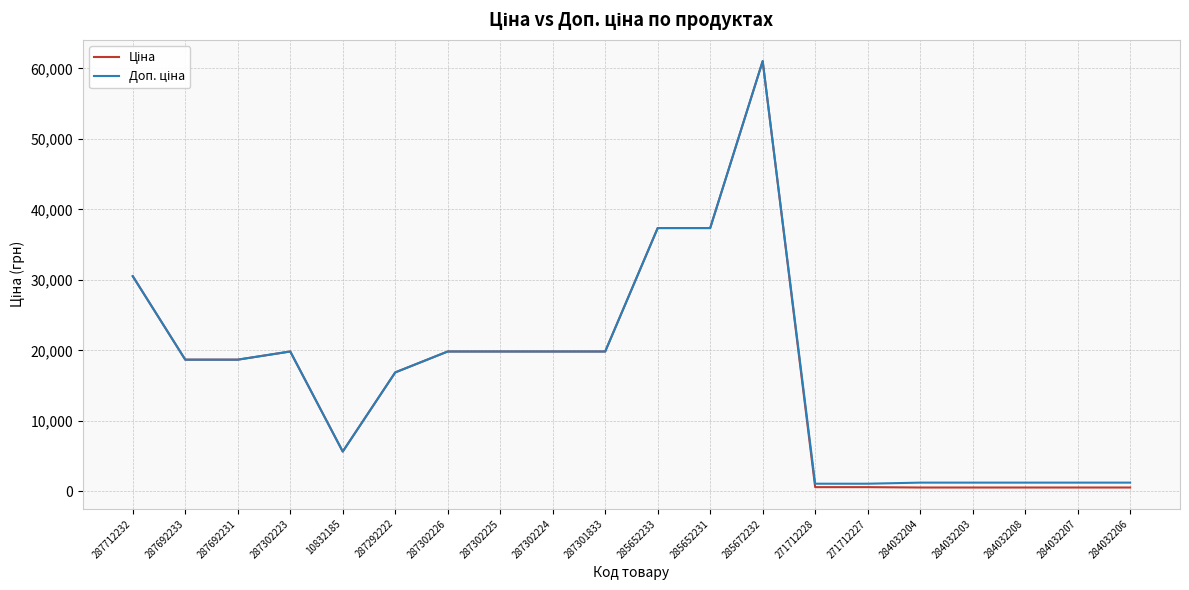

What is the total value across all series at 287292222?

33726.3